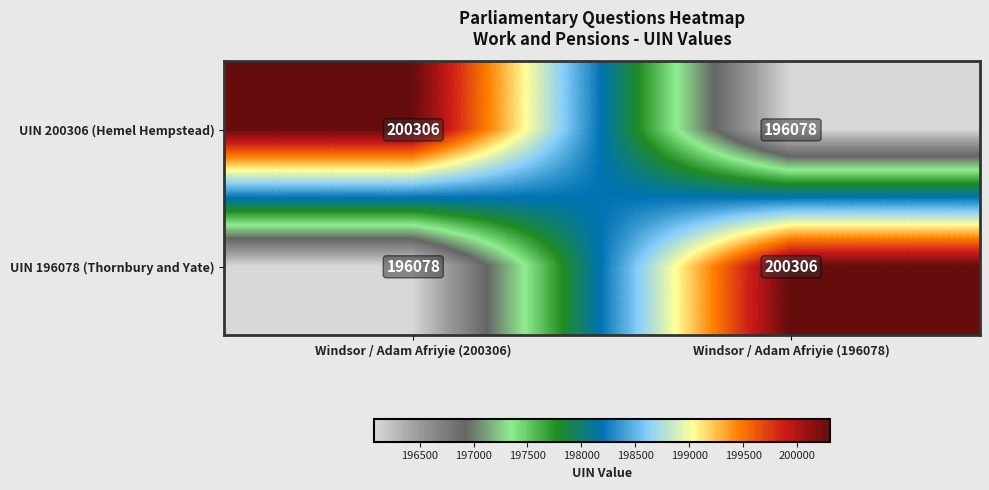

Reading right to left, transcribe all the data shown in this chart.

UIN 200306 (Hemel Hempstead): 196078	200306
UIN 196078 (Thornbury and Yate): 200306	196078